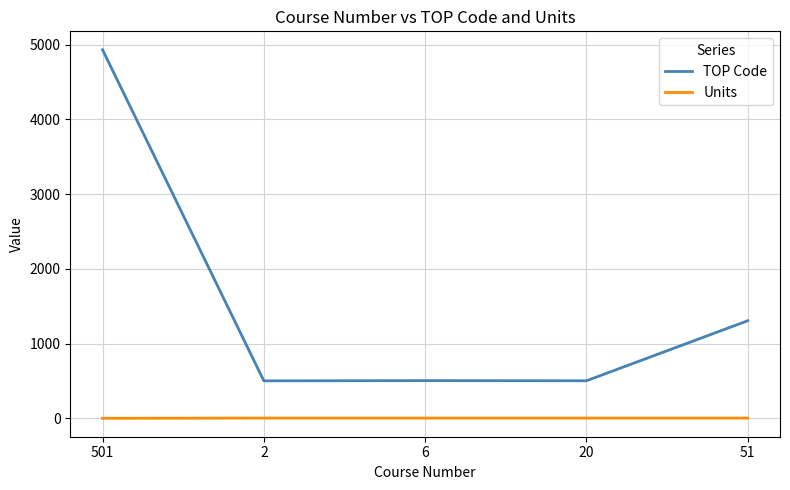

The Units series shows 3.0 at 20. True or false?

True